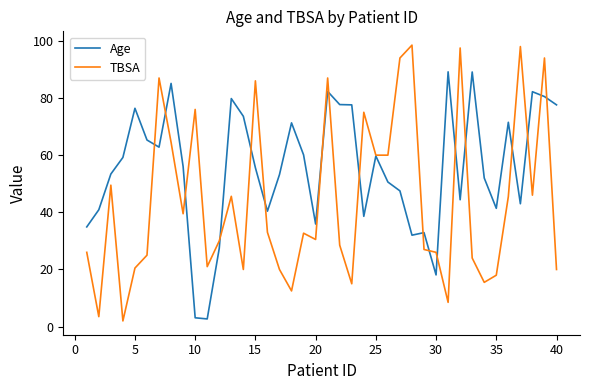

Which series has the largest total across all categories?

Age